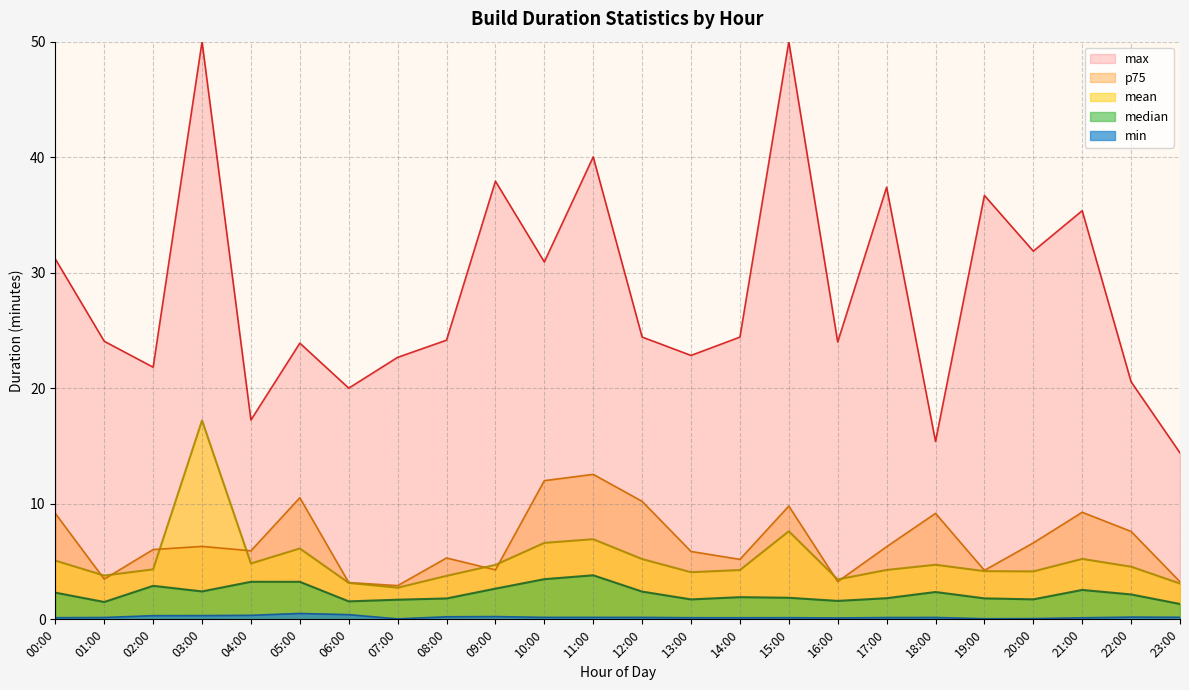

How many lines are shown in the chart?

5